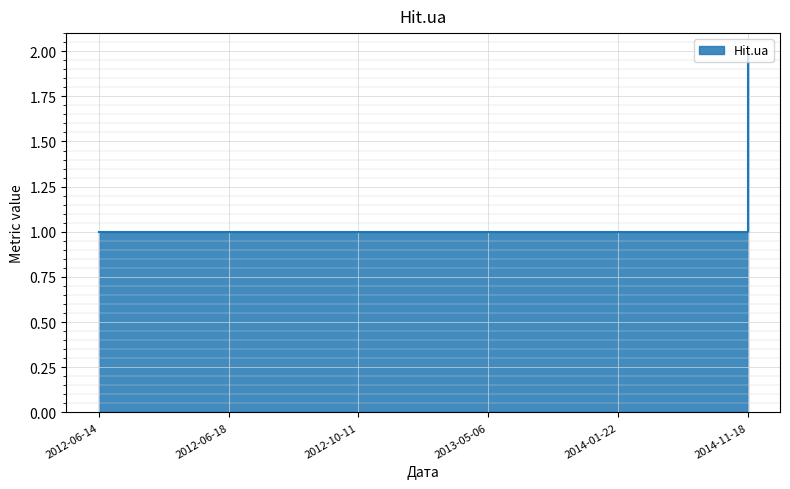

Between 2012-10-11 and 2013-05-06, which is larger?

2012-10-11